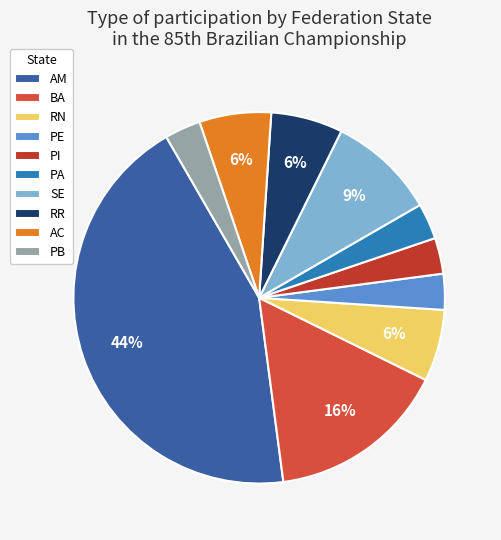

Rank the categories by value from lowest to highest.

PE, PI, PA, PB, RN, RR, AC, SE, BA, AM